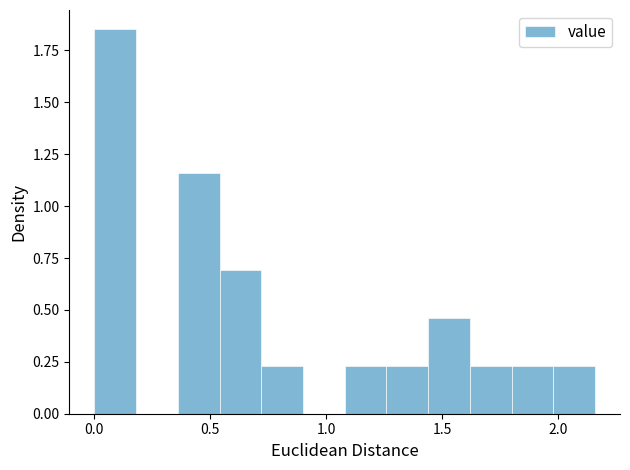

Around what value on the x-axis is the tallest bar? Give the approximate position of its centre, as read against the axis.

0.10